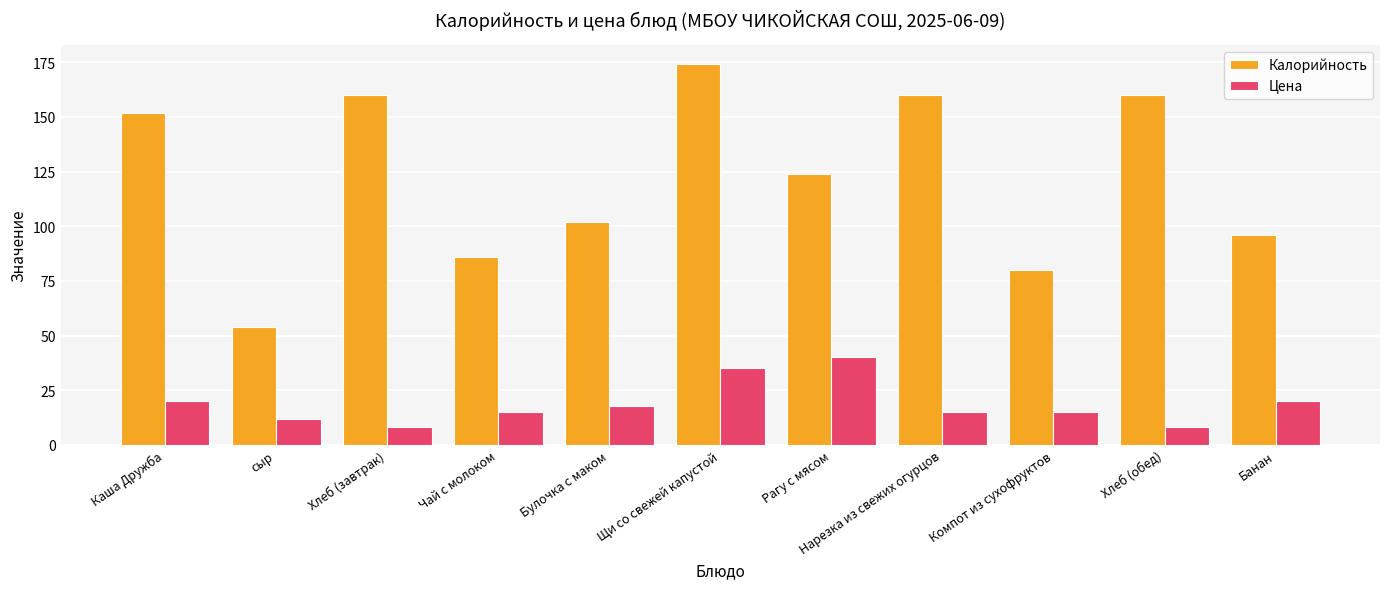

What is the total value across all series at сыр?

66